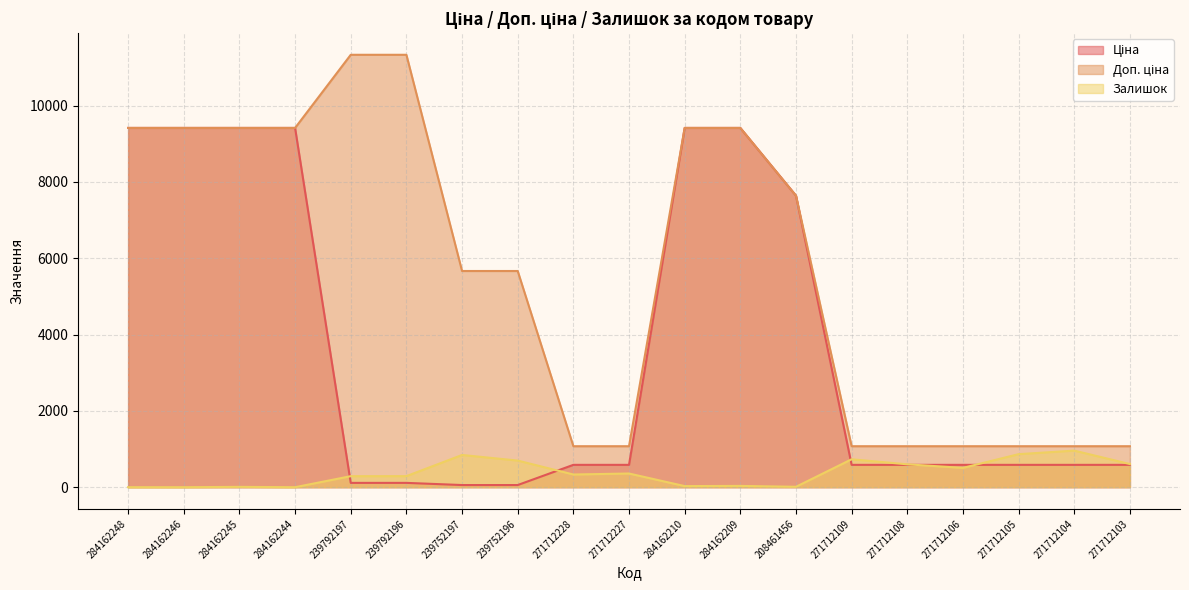

True or false: Доп. ціна and Залишок intersect in this chart.

False